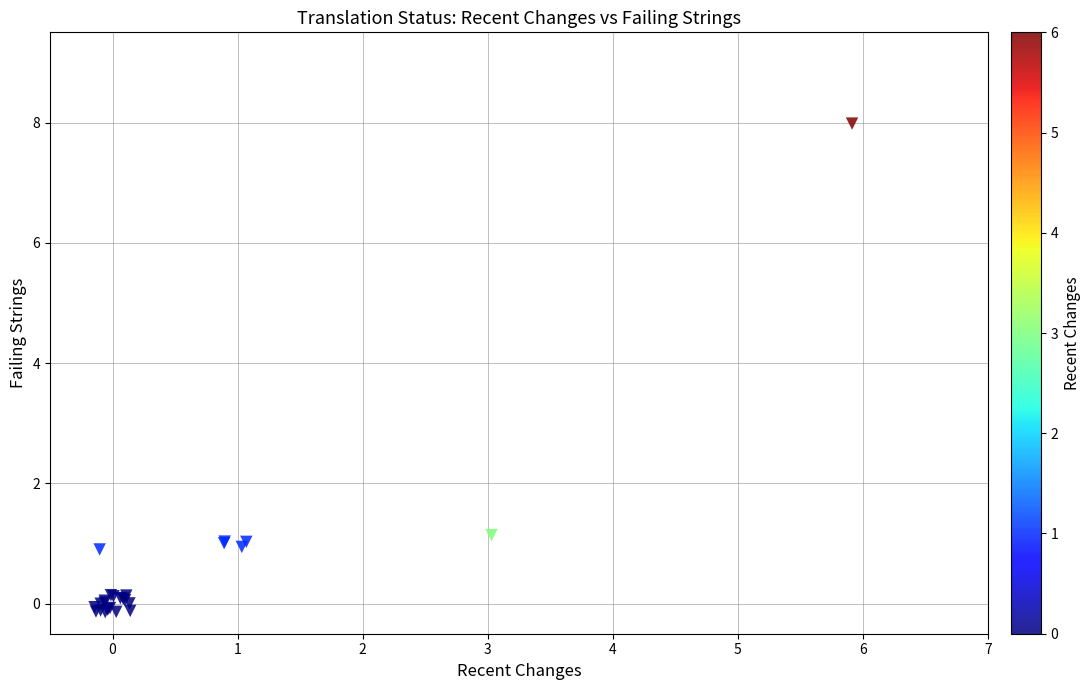

What Y value in the scatter plot is closest to 3?

1.1